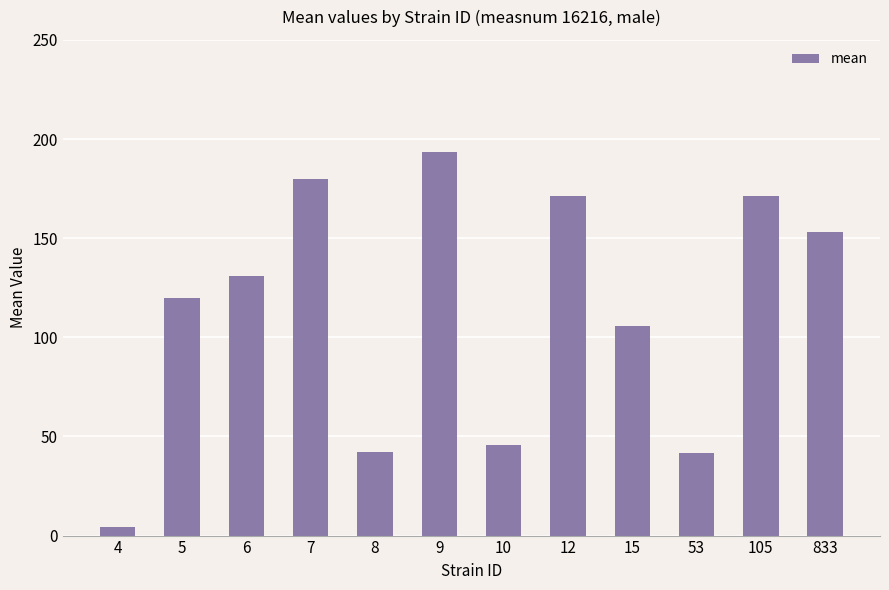

The chart shows a value of 45.6 at 10. True or false?

True